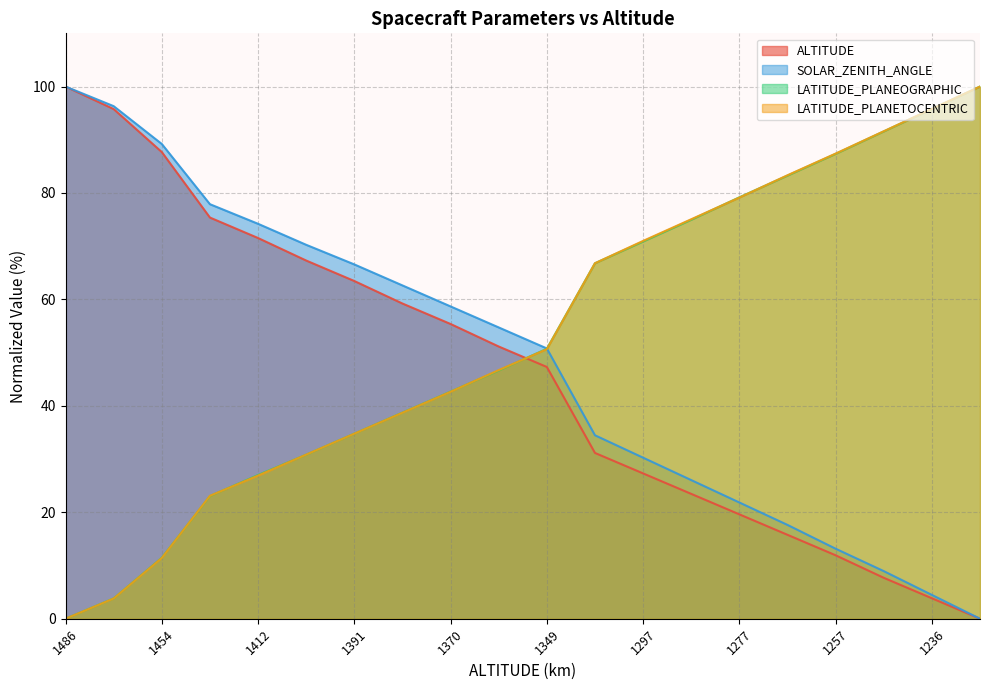

What value does the LATITUDE_PLANEOGRAPHIC series have at 1246?

91.6